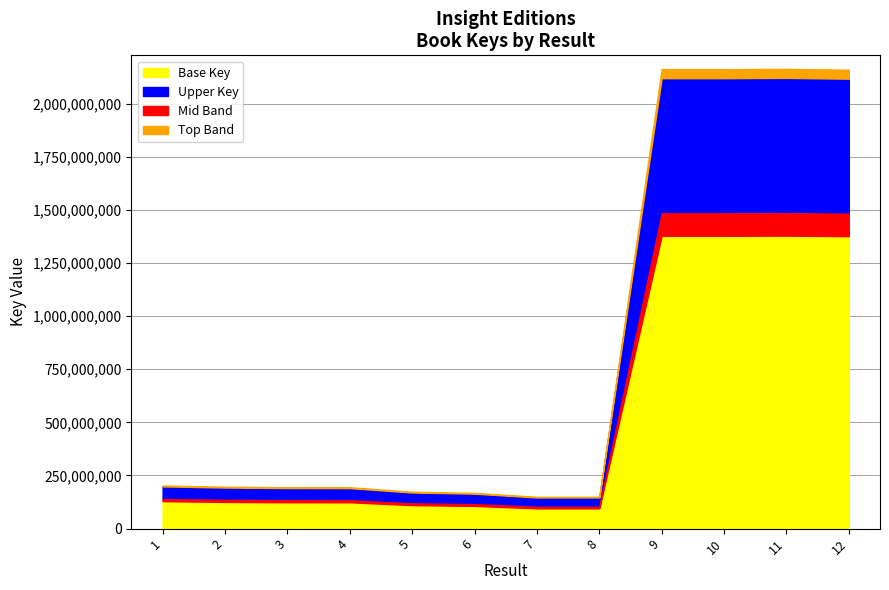

Rank the categories by value from highest to lowest.

11, 10, 9, 12, 1, 2, 3, 4, 5, 6, 7, 8